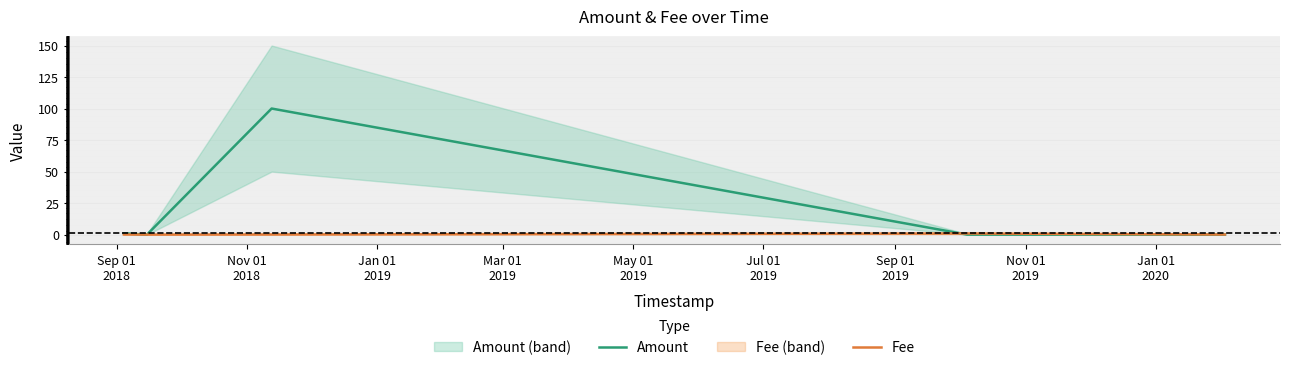

Where do Fee and Amount first cross each other?

Sep 01
2018 and Nov 01
2018